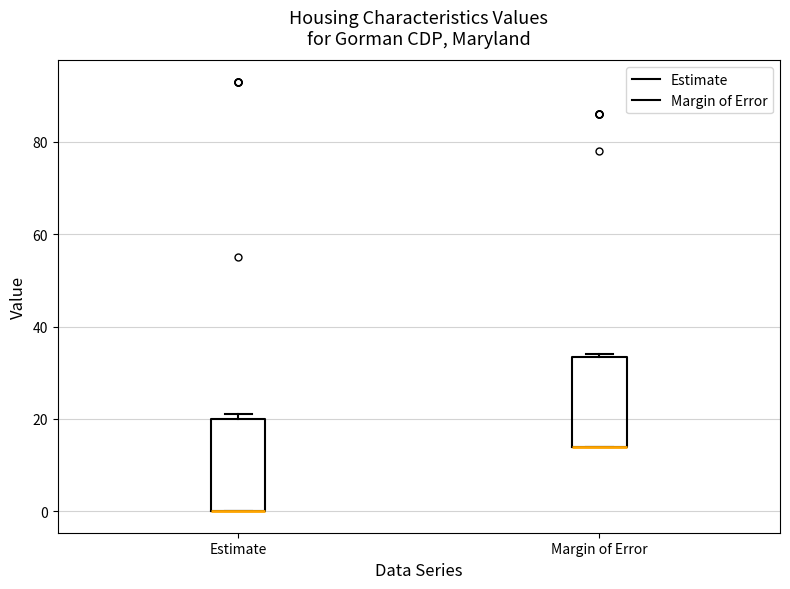

Where is the upper edge of the box for Margin of Error on the y-axis? The values are not printed on the chart, so give them approximately, as read against the axis.

34